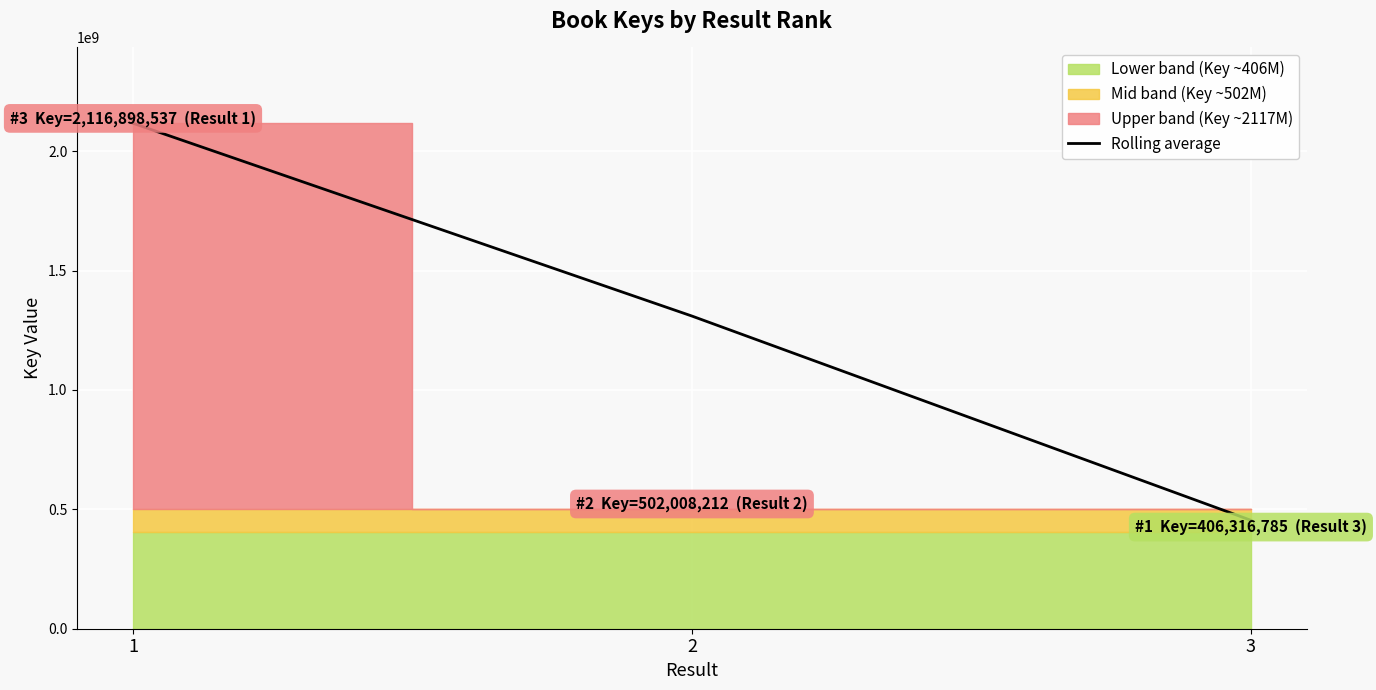

What is the difference between the second highest and minimum values?

855290876.0